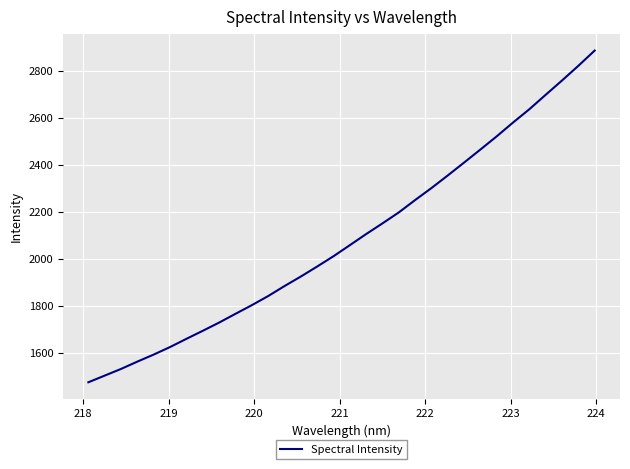

True or false: there are more than 2 points higher than both neighbors.

False